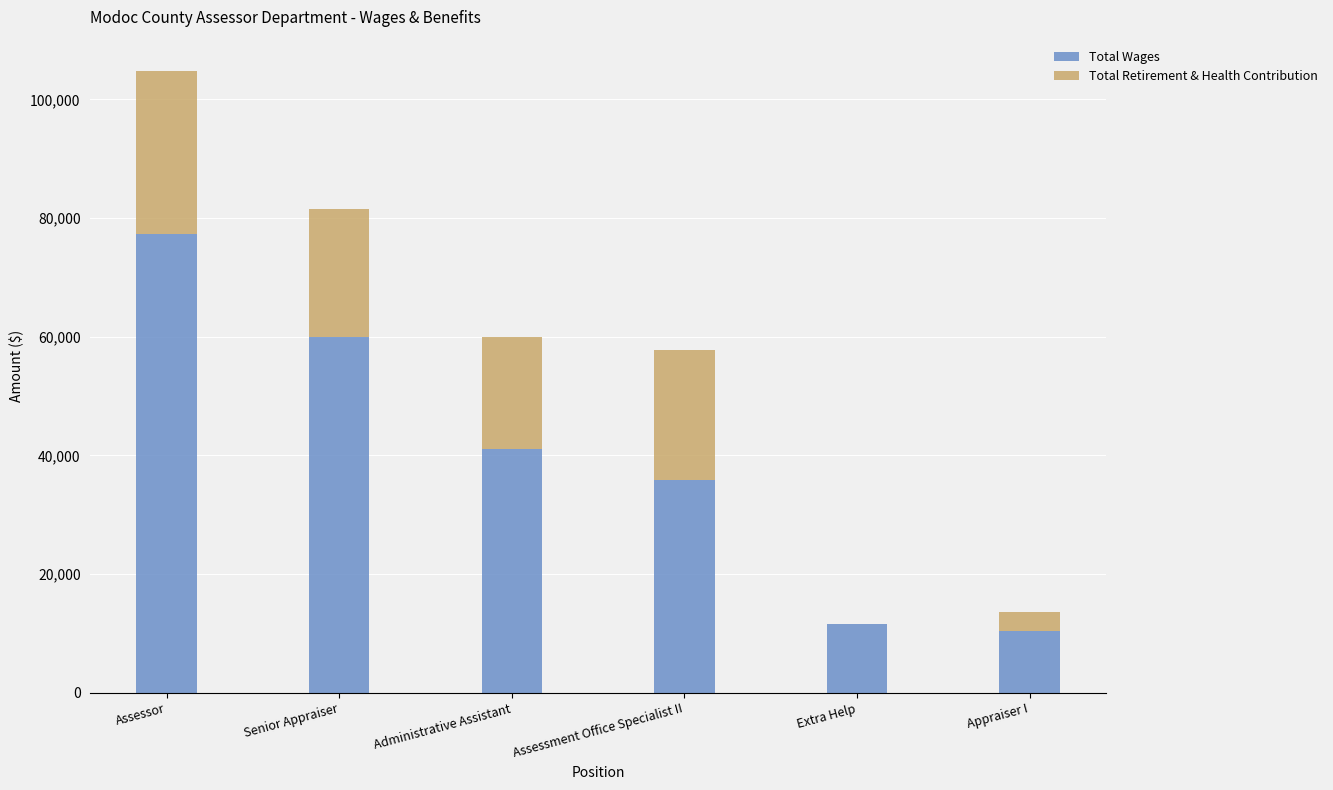

What is the highest value of the Total Wages series?

77349